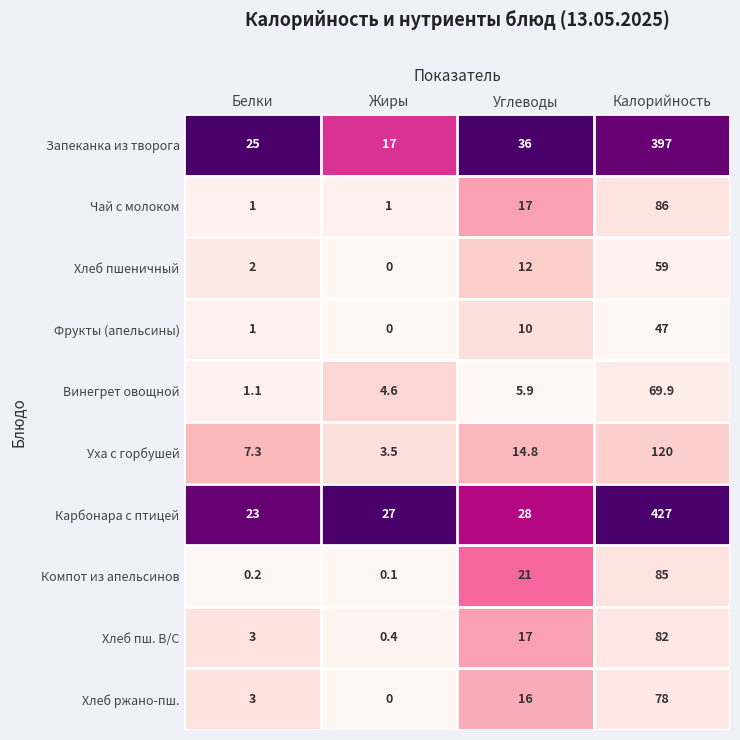

Between Жиры and Углеводы, which series saw the biggest shift?

Компот из апельсинов